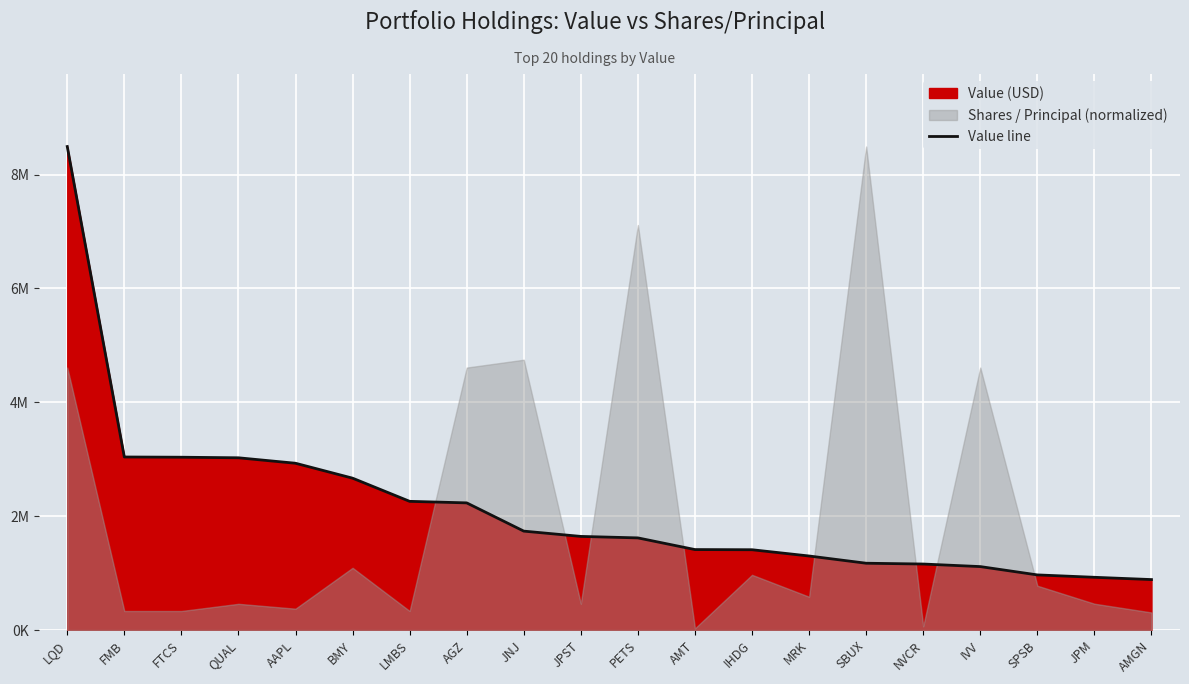

Which label corresponds to the largest value in the chart?

LQD